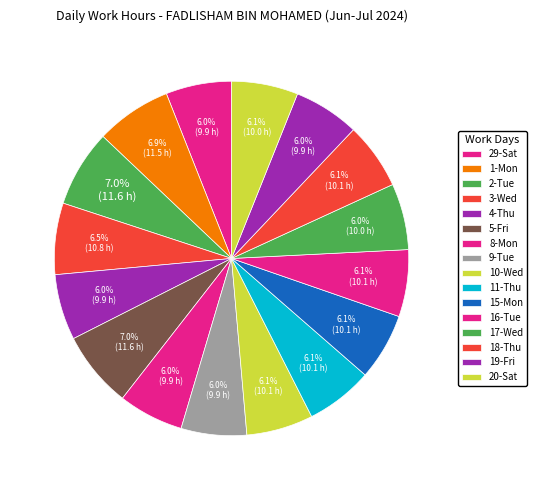

Rank the categories by value from lowest to highest.

8-Mon, 9-Tue, 29-Sat, 19-Fri, 4-Thu, 17-Wed, 20-Sat, 10-Wed, 18-Thu, 15-Mon, 16-Tue, 11-Thu, 3-Wed, 1-Mon, 5-Fri, 2-Tue